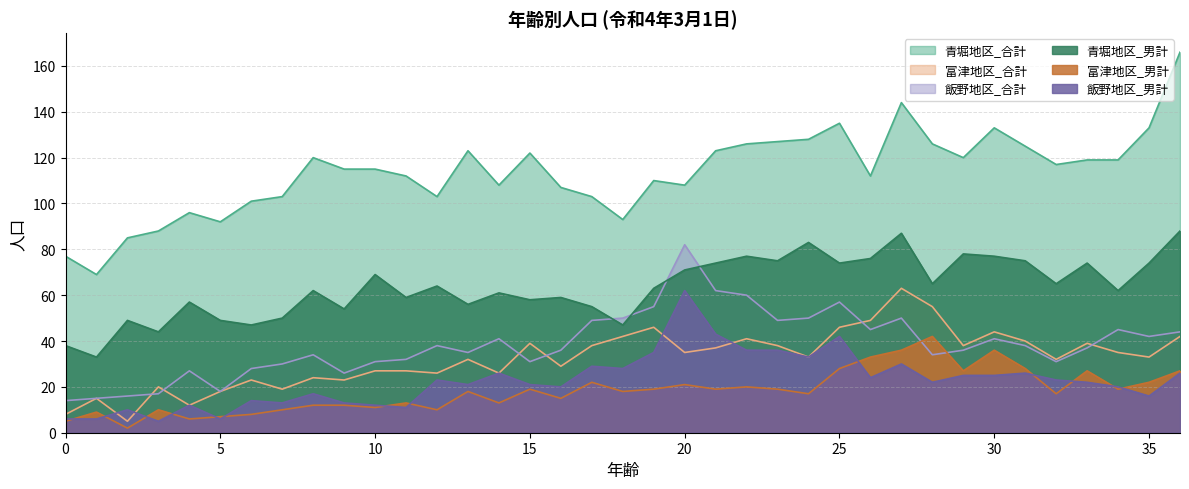

Reading left to right, what are all the values shown in this chart?

青堀地区_合計: 77	69	85	88	96	92	101	103	120	115	115	112	103	123	108	122	107	103	93	110	108	123	126	127	128	135	112	144	126	120	133	125	117	119	119	133	166
富津地区_合計: 8	15	5	20	12	18	23	19	24	23	27	27	26	32	26	39	29	38	42	46	35	37	41	38	33	46	49	63	55	38	44	40	32	39	35	33	42
飯野地区_合計: 14	15	16	17	27	18	28	30	34	26	31	32	38	35	41	31	36	49	50	55	82	62	60	49	50	57	45	50	34	36	41	38	31	37	45	42	44
青堀地区_男計: 38	33	49	44	57	49	47	50	62	54	69	59	64	56	61	58	59	55	47	63	71	74	77	75	83	74	76	87	65	78	77	75	65	74	62	74	88
富津地区_男計: 5	9	2	10	6	7	8	10	12	12	11	13	10	18	13	19	15	22	18	19	21	19	20	19	17	28	33	36	42	27	36	28	17	27	19	22	27
飯野地区_男計: 6	6	10	5	12	6	14	13	17	13	12	11	23	21	26	21	20	29	28	35	62	43	36	36	33	42	24	30	22	25	25	26	23	22	20	16	26